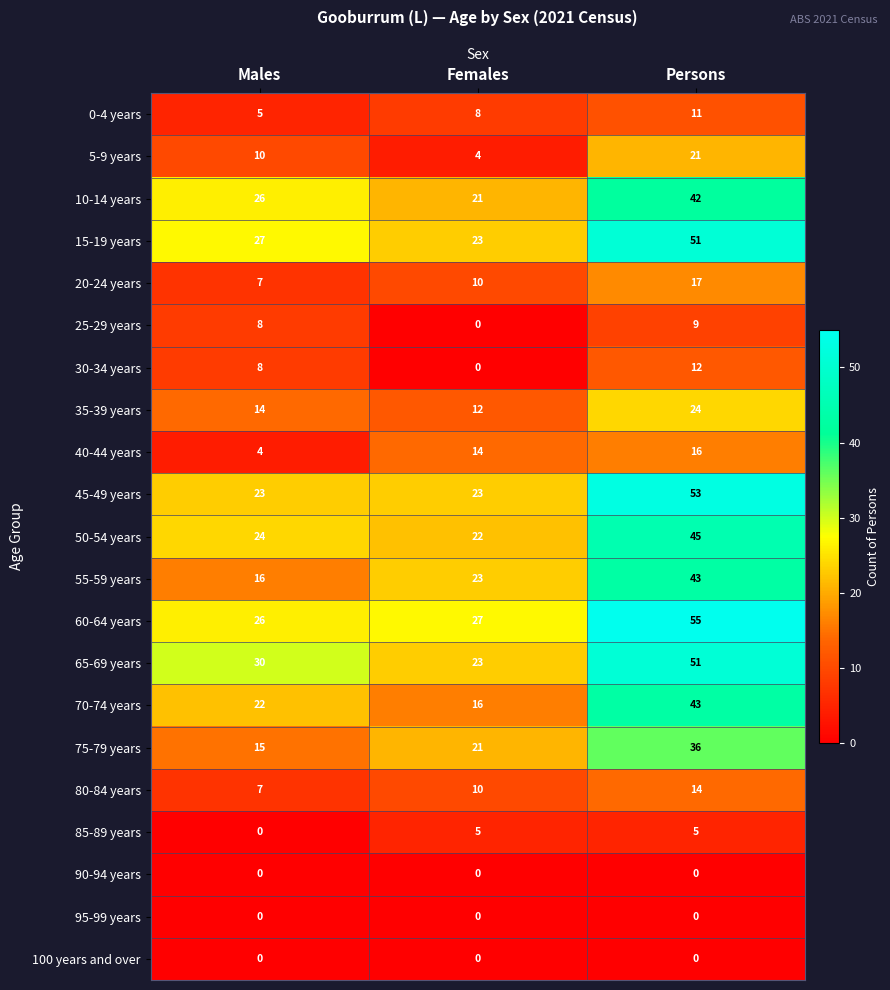

What is the difference between the highest and lowest values at Females?

27